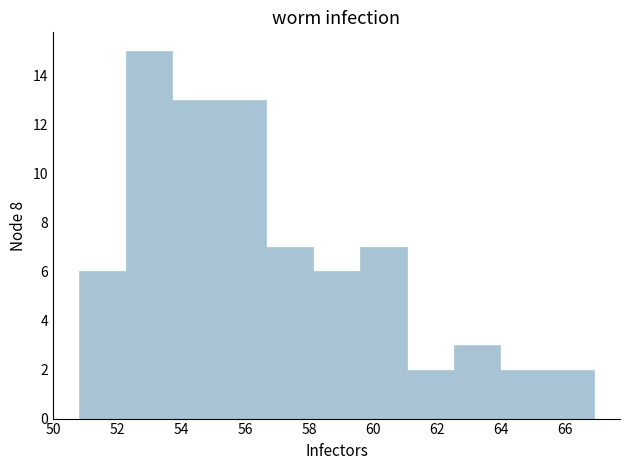

Reading left to right, list every bar in this chart as the range it spans on the x-axis followed by its height. Neither the bar edges nor the heights are printed on the chart, so give them approximately, as read against the axes.

50.8 to 52.2: 6
52.2 to 53.8: 15
53.8 to 55.2: 13
55.2 to 56.6: 13
56.6 to 58.2: 7
58.2 to 59.6: 6
59.6 to 61.0: 7
61.0 to 62.6: 2
62.6 to 64.0: 3
64.0 to 65.4: 2
65.4 to 67.0: 2